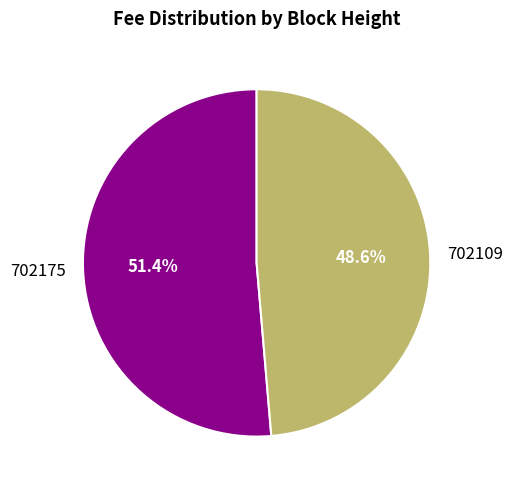

To the nearest percent, what is the combined percentage of 702175 and 702109?

100%